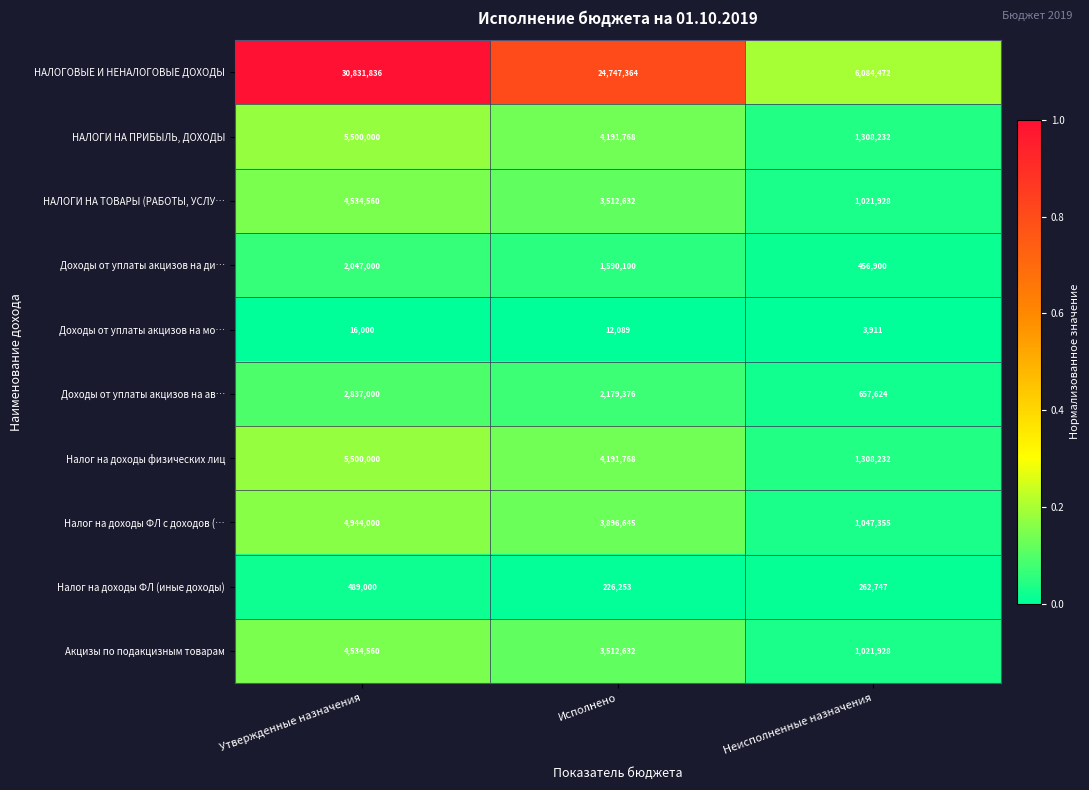

At which category is the sum across all series the highest?

Утвержденные назначения